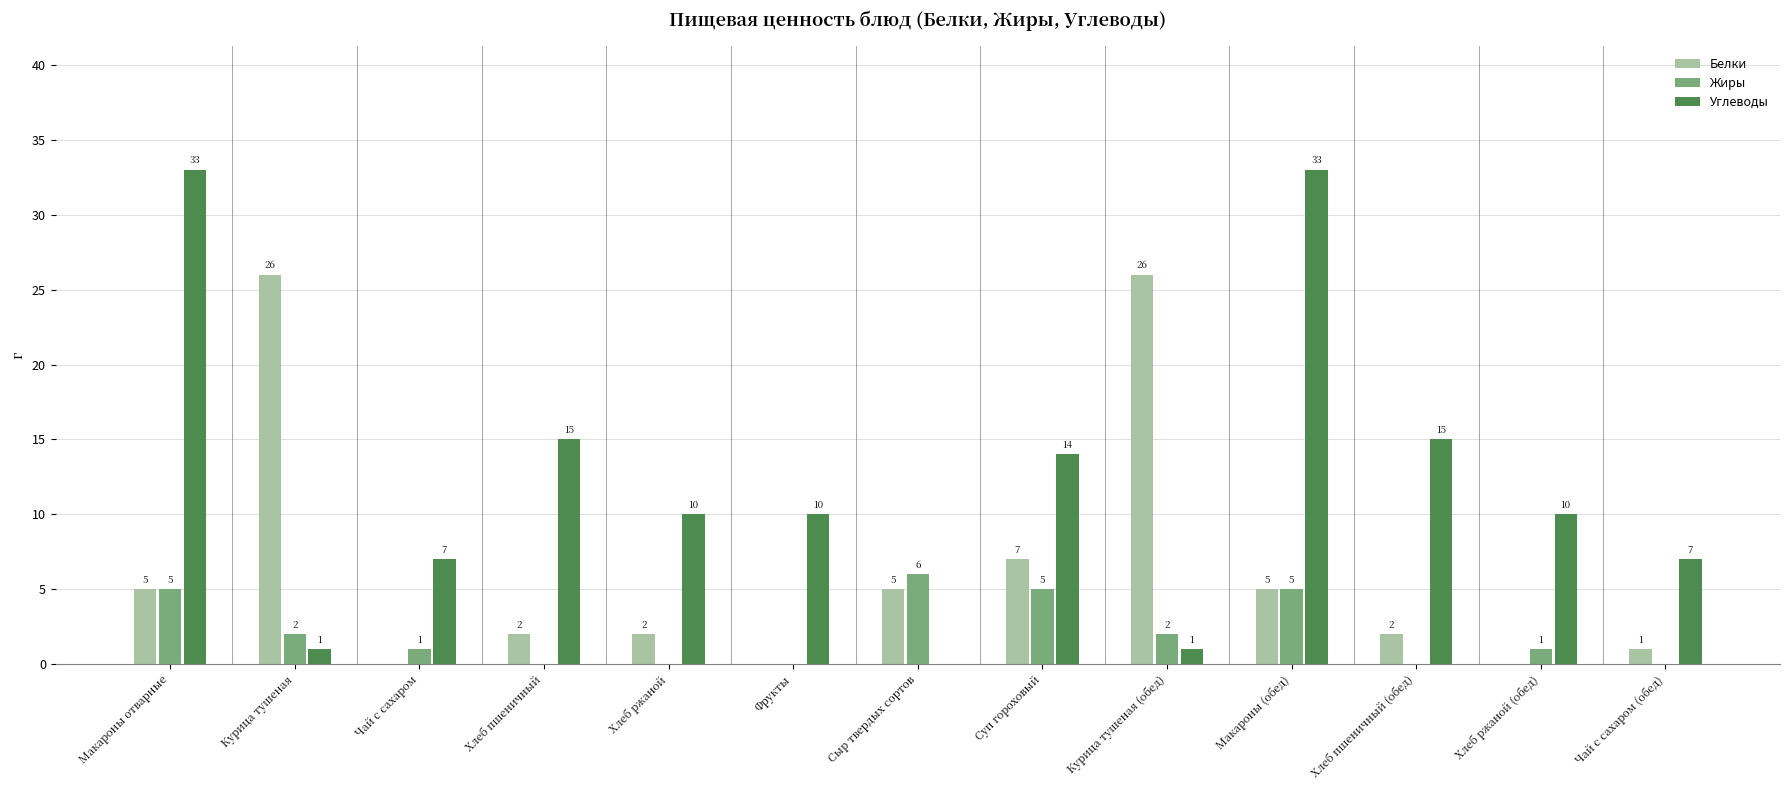

How many groups of bars are there?

13